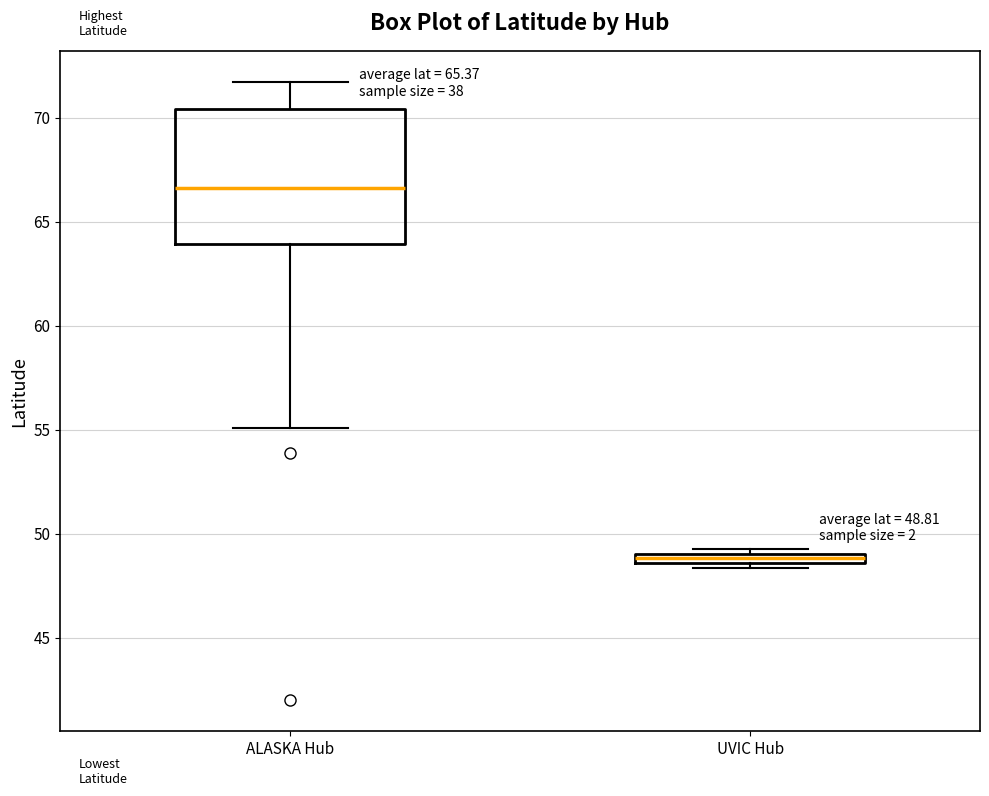

Which box's median line is the highest?

ALASKA Hub